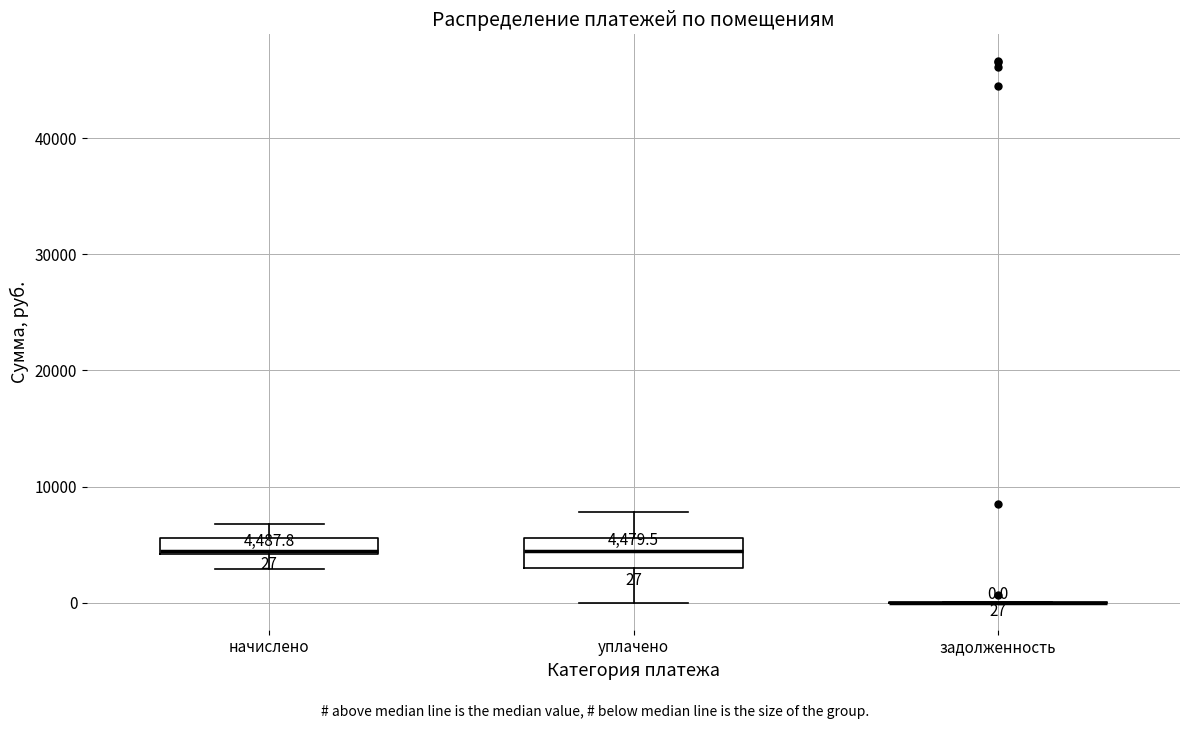

Which box is the tallest, from its lower edge to its upper edge?

уплачено